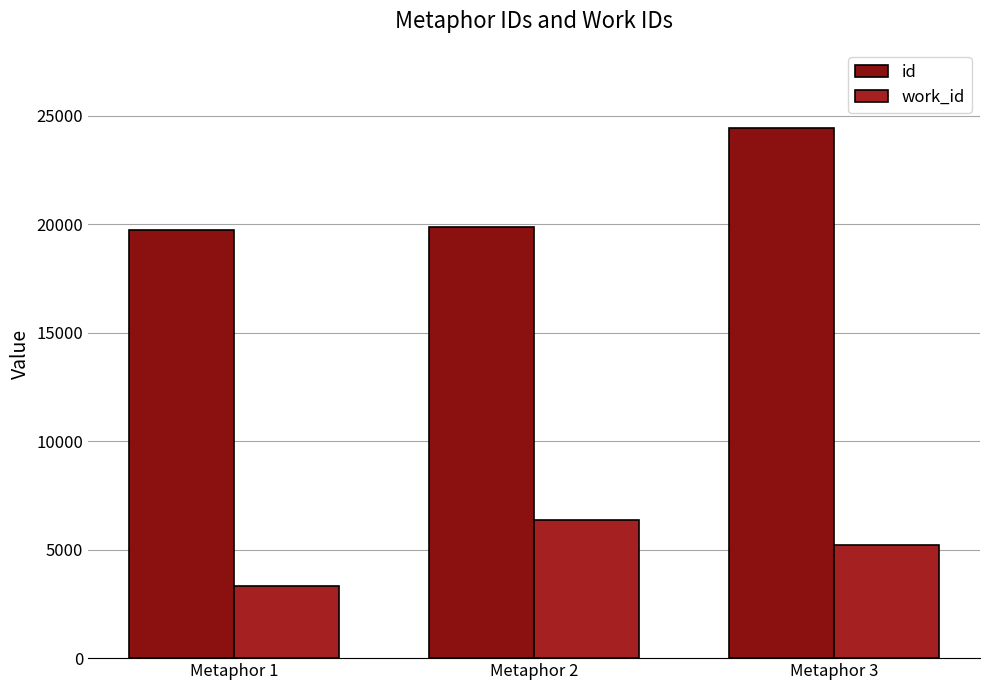

What is the value of the work_id bar at the 1st from the left?

3330